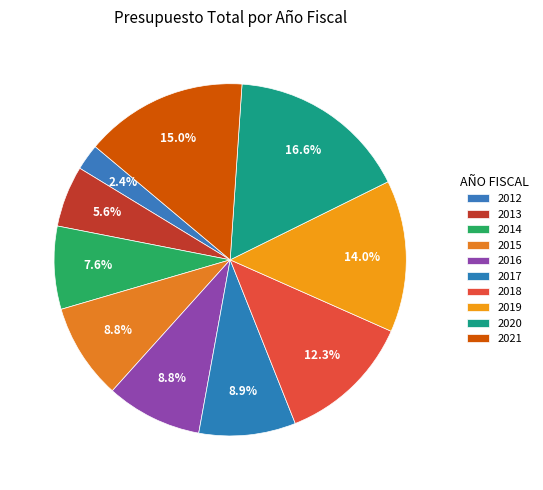

How many slices are in this pie chart?

10